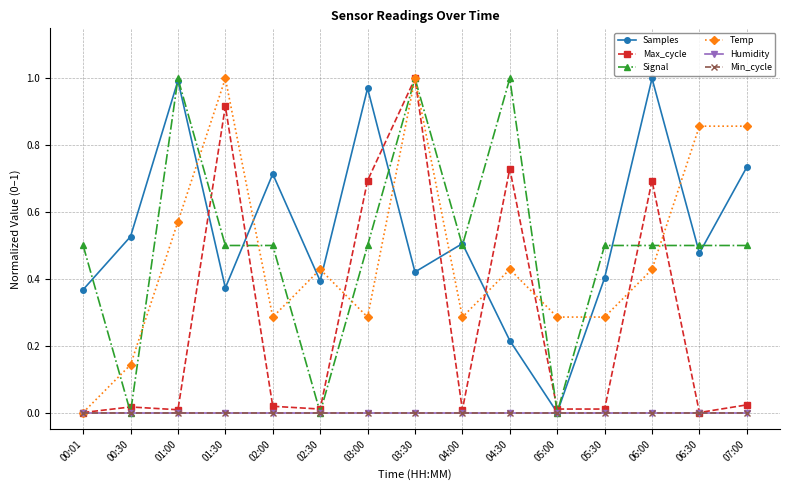

True or false: Min_cycle has more than 1 interior local peaks.

False